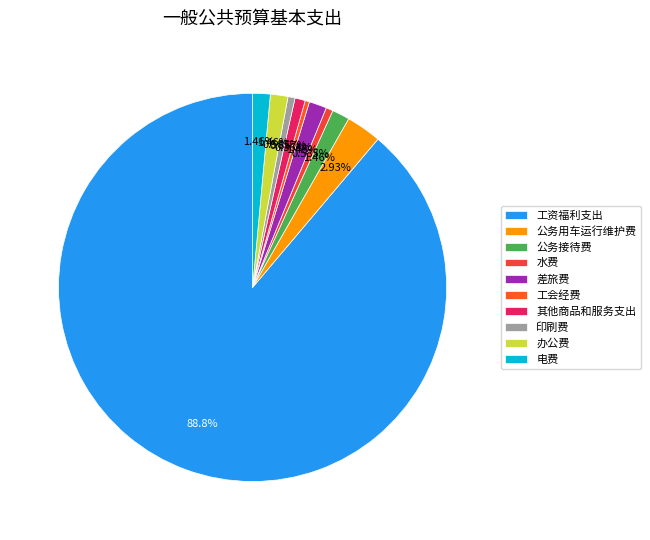

Is it true that 水费 is 1% of the pie?

True